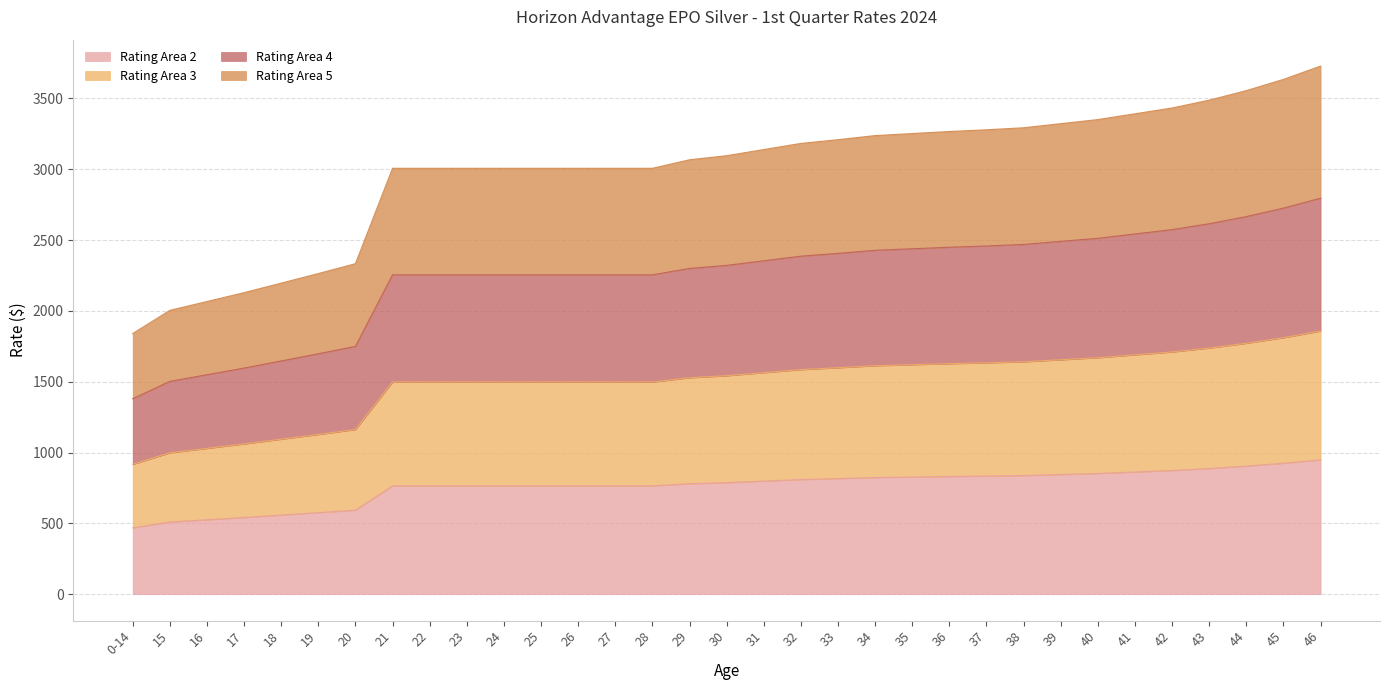

What is the total value across all series at 31?

3138.9